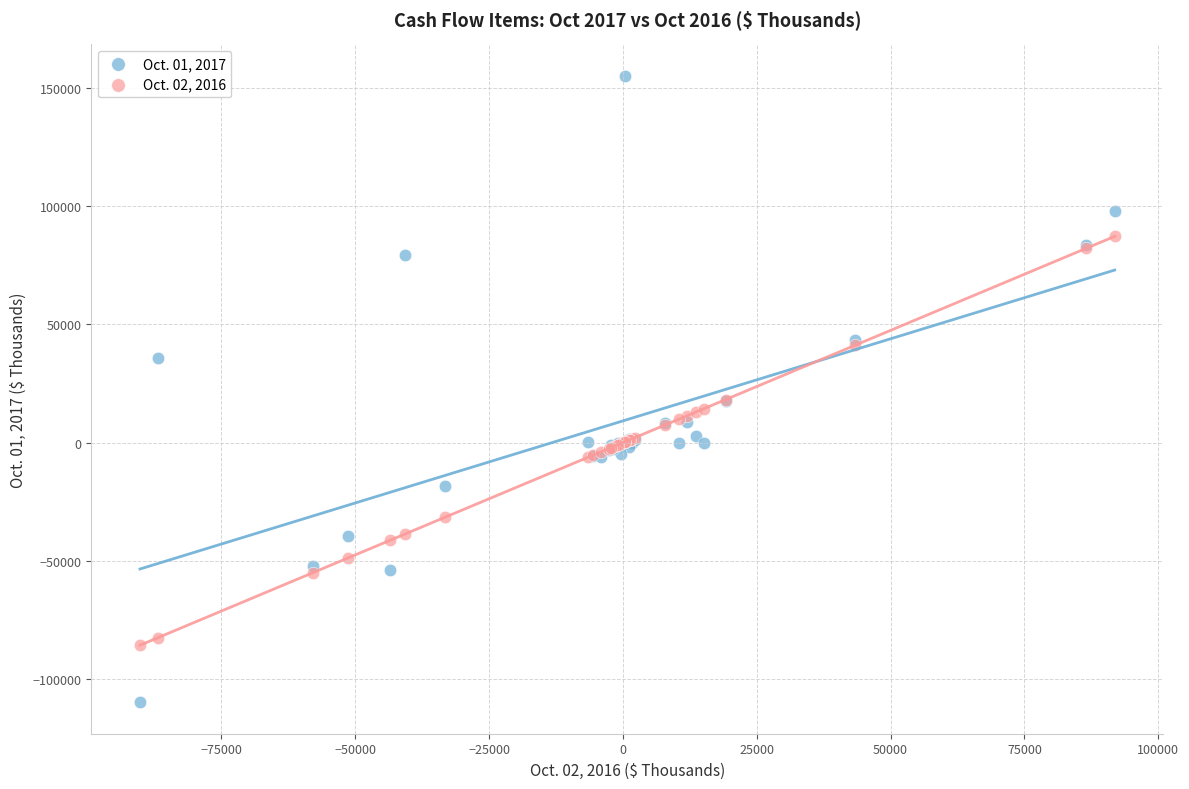

Which series has the widest spread of Y values?

Oct. 01, 2017